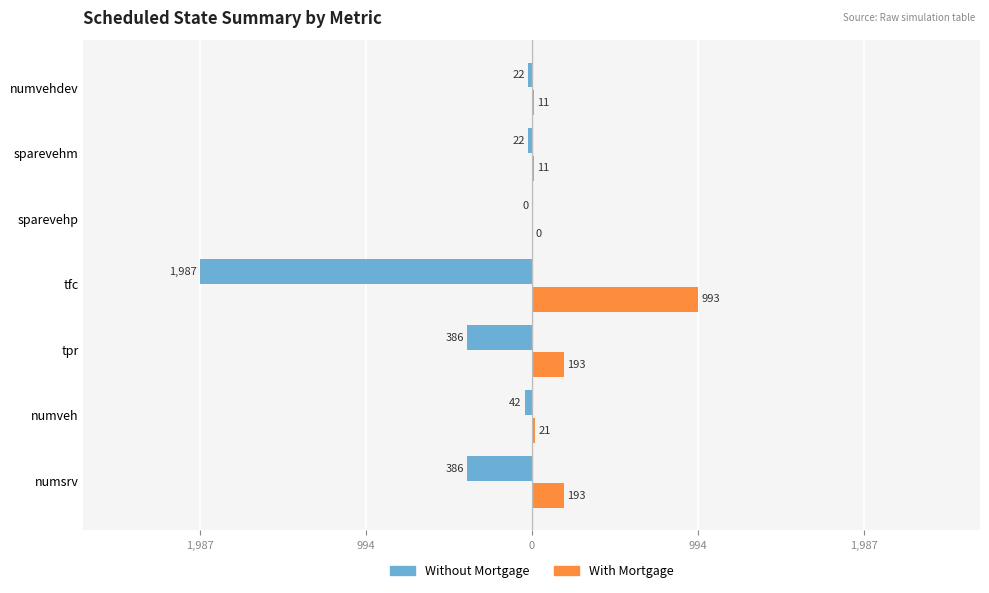

At how many categories does at least one series exceed 879?

1